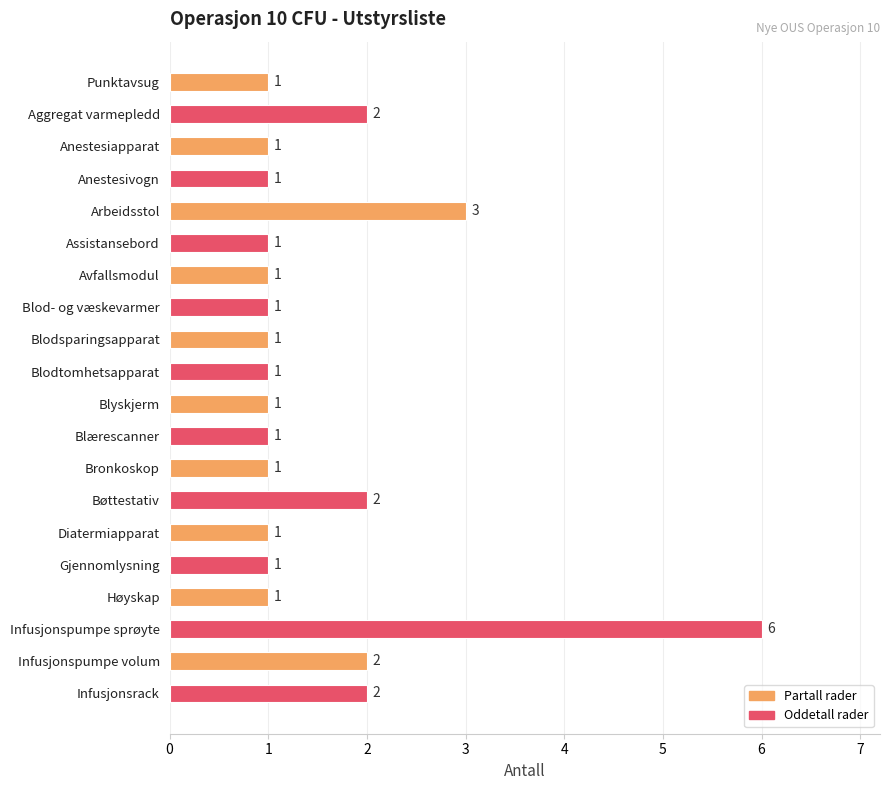

The chart shows a value of 3 at Infusjonsrack. True or false?

False